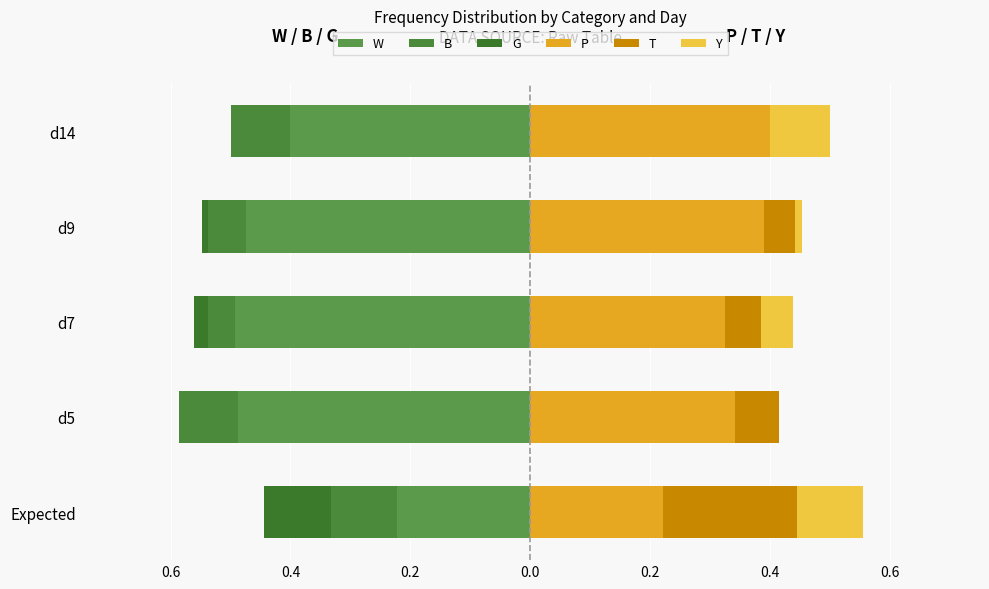

Which series has the largest range (max minus min)?

W